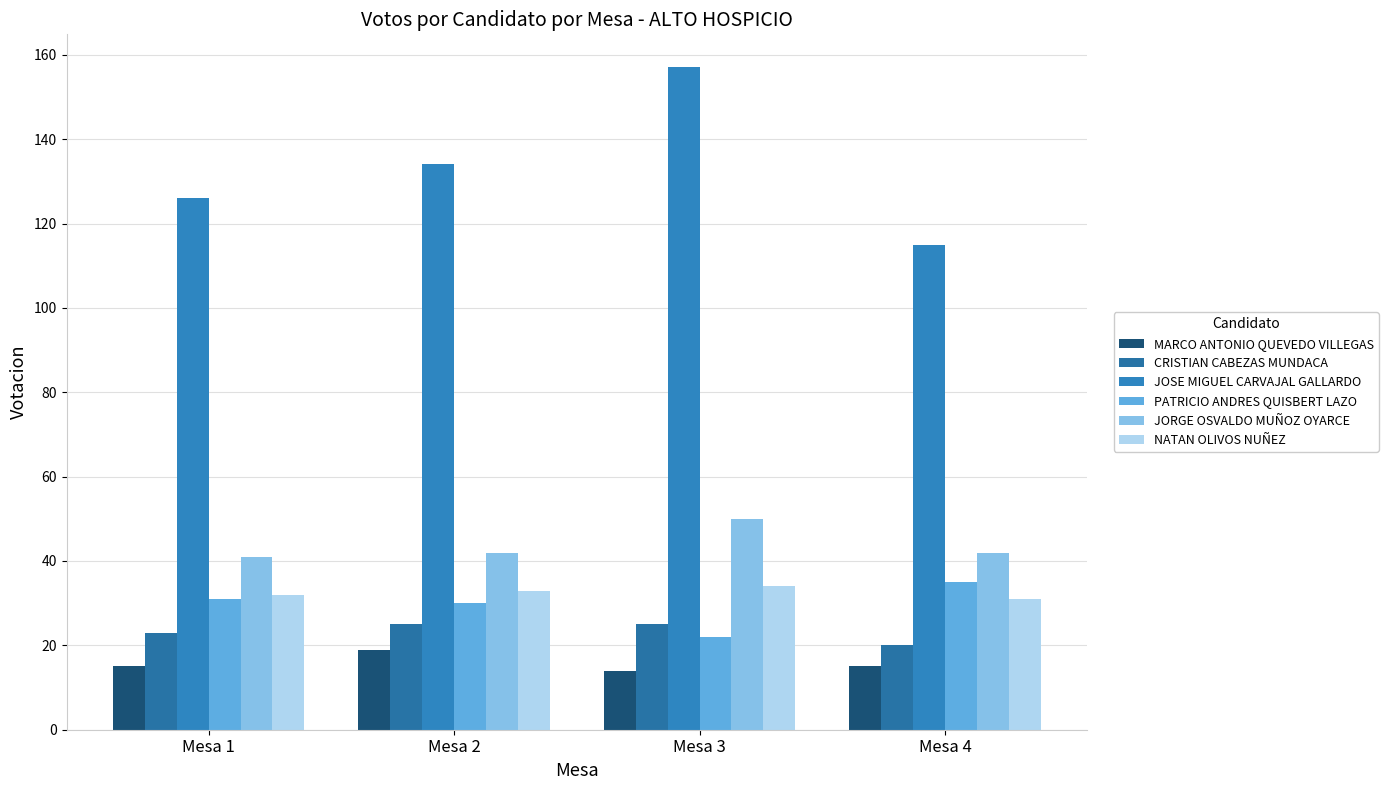

Which series has the widest spread of values?

JOSE MIGUEL CARVAJAL GALLARDO